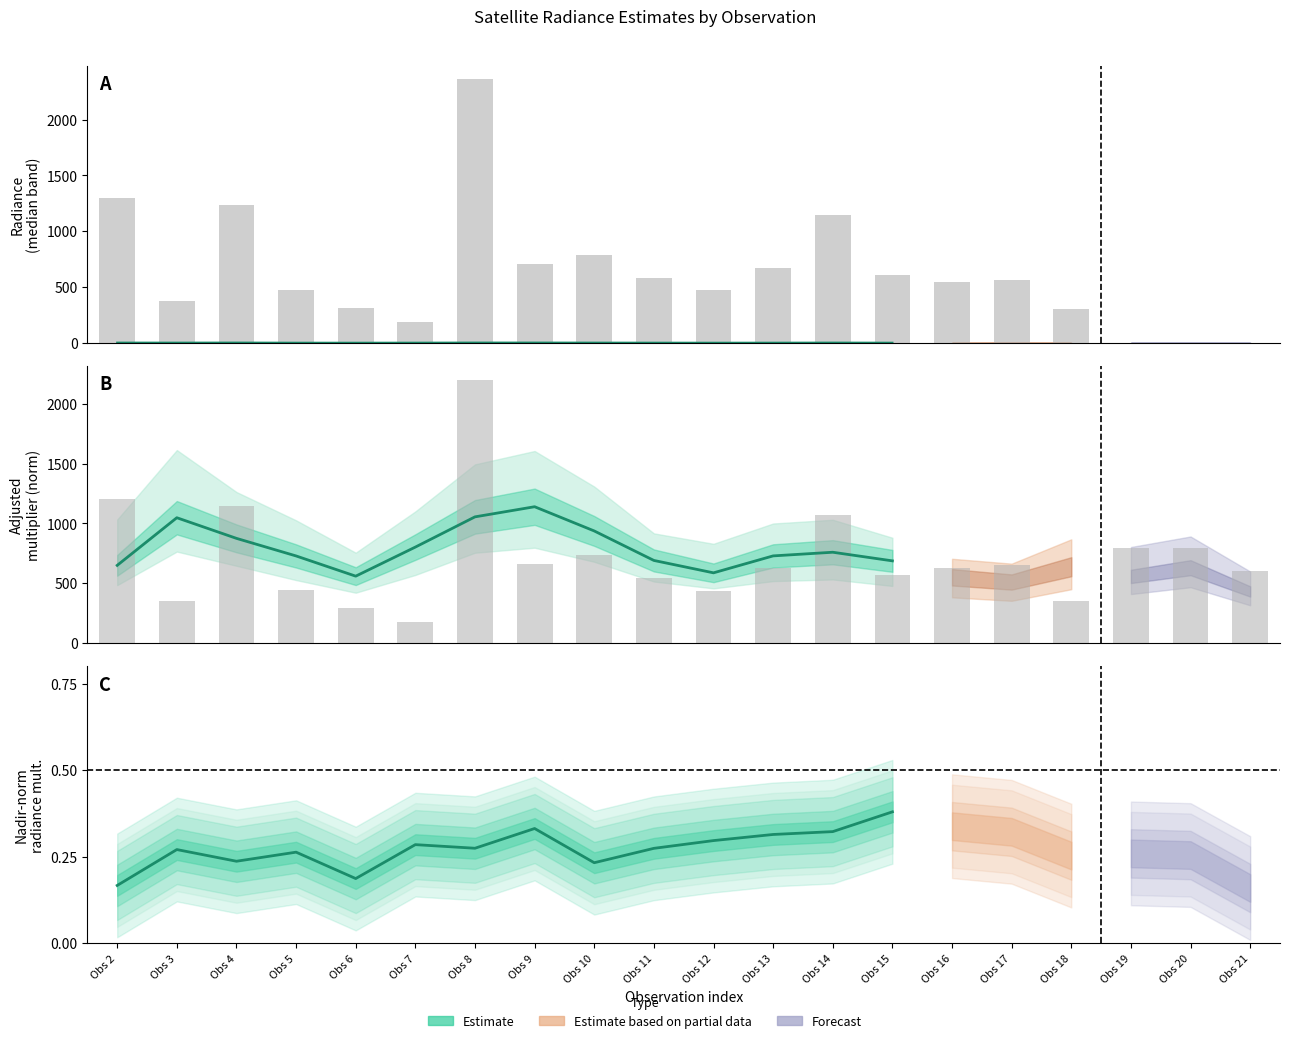

Between Obs 9 and Obs 13, which is larger?

Obs 9